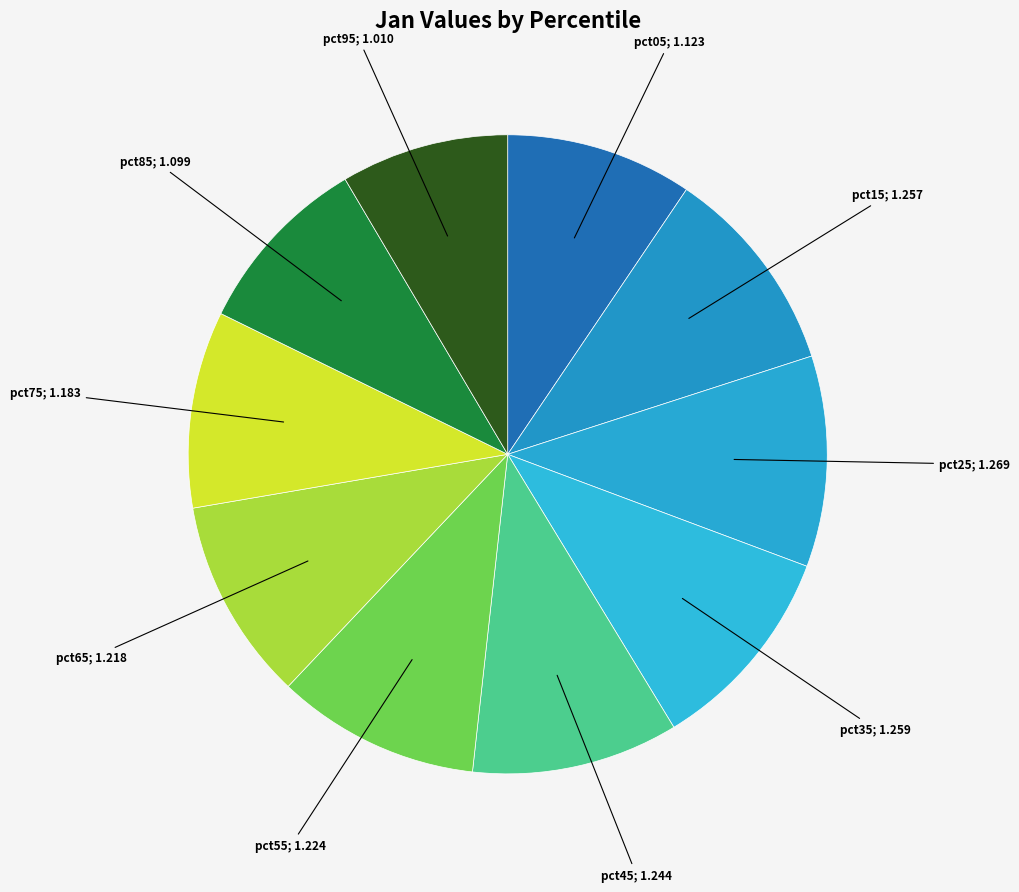

Count the number of slices in the pie.

10